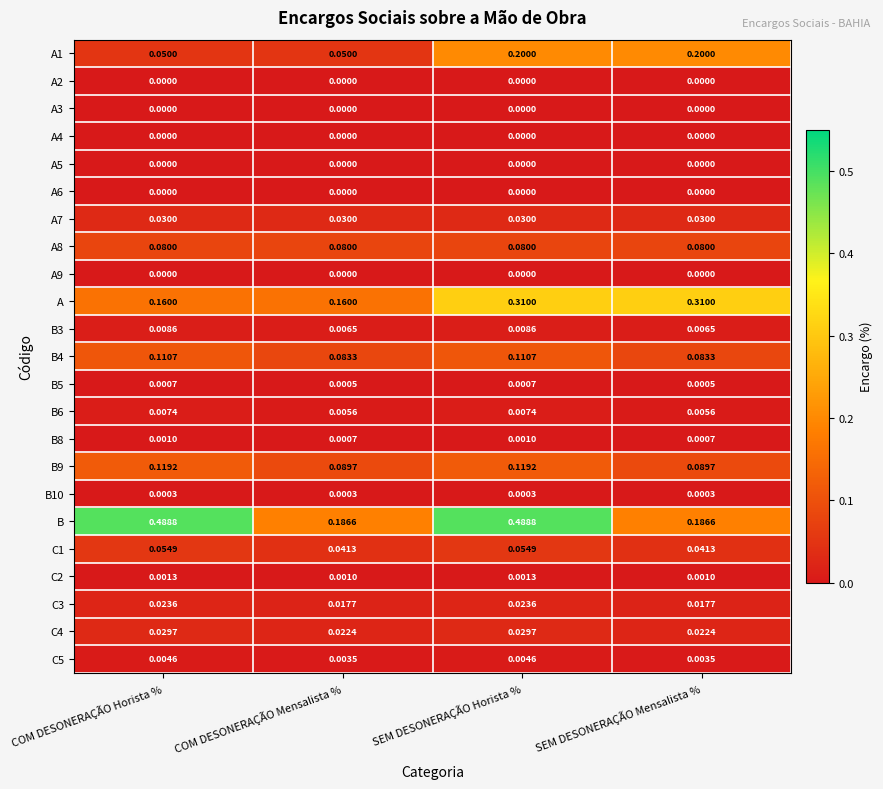

What is the total value across all series at COM DESONERAÇÃO Horista %?

1.2